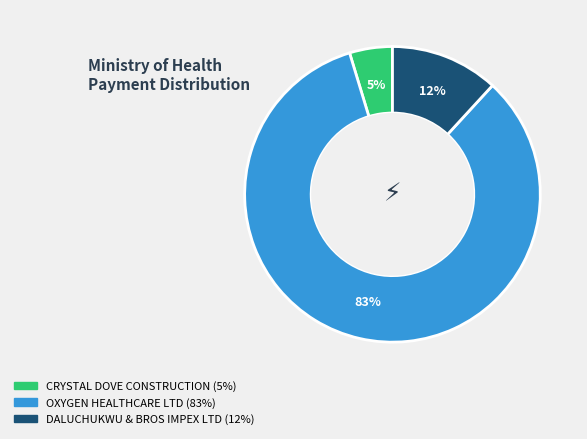

What percentage is the DALUCHUKWU & BROS IMPEX LTD slice, to the nearest percent?

12%